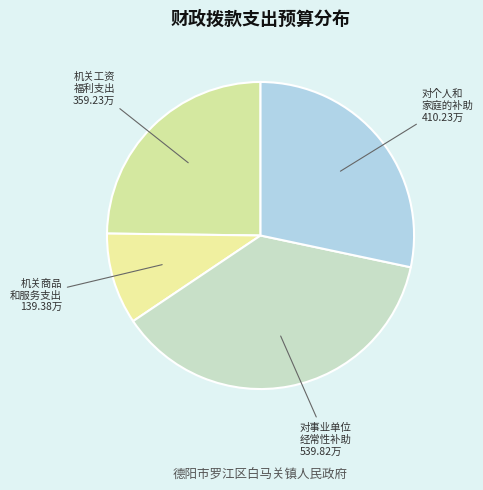

How many slices are in this pie chart?

4